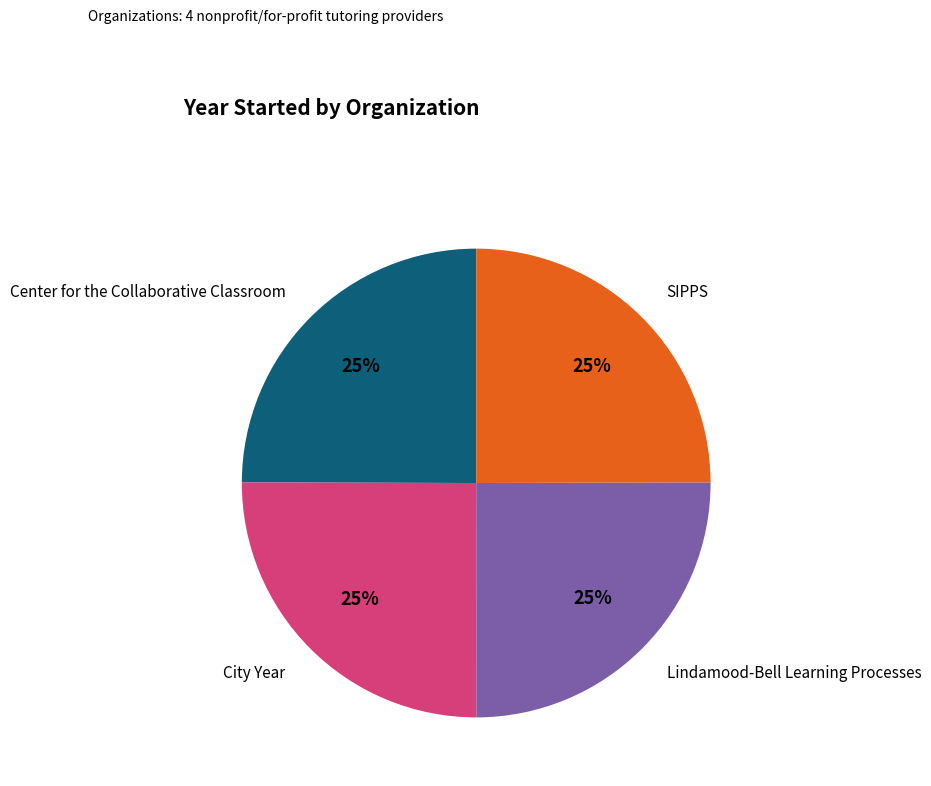

Is there a majority slice in this chart?

No